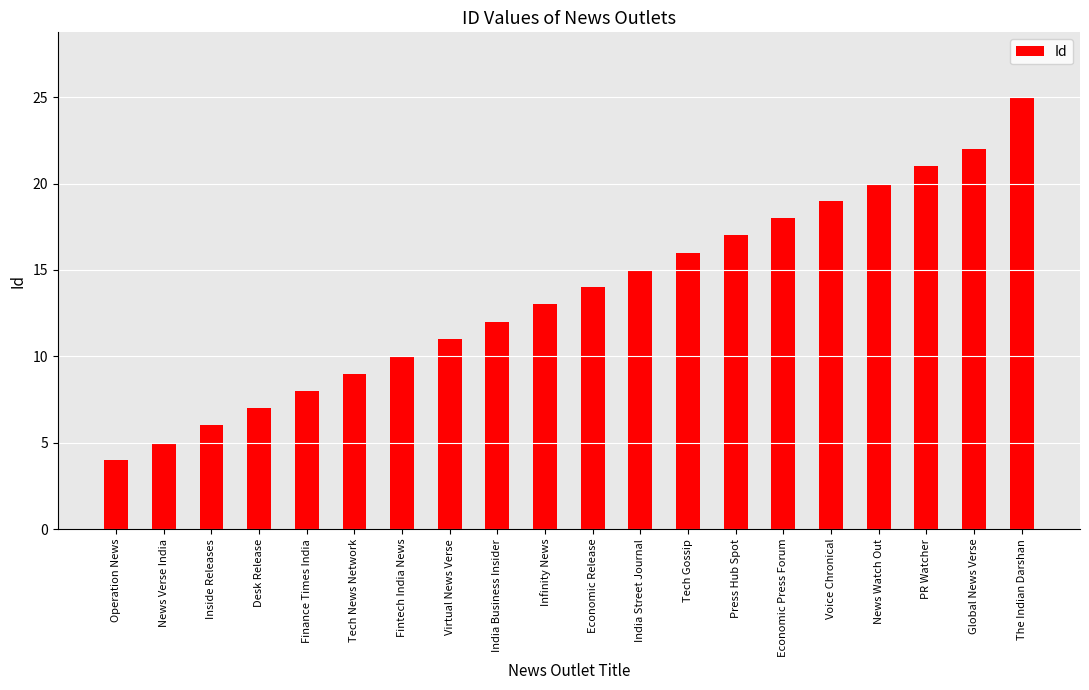

Between Tech News Network and Virtual News Verse, which is larger?

Virtual News Verse